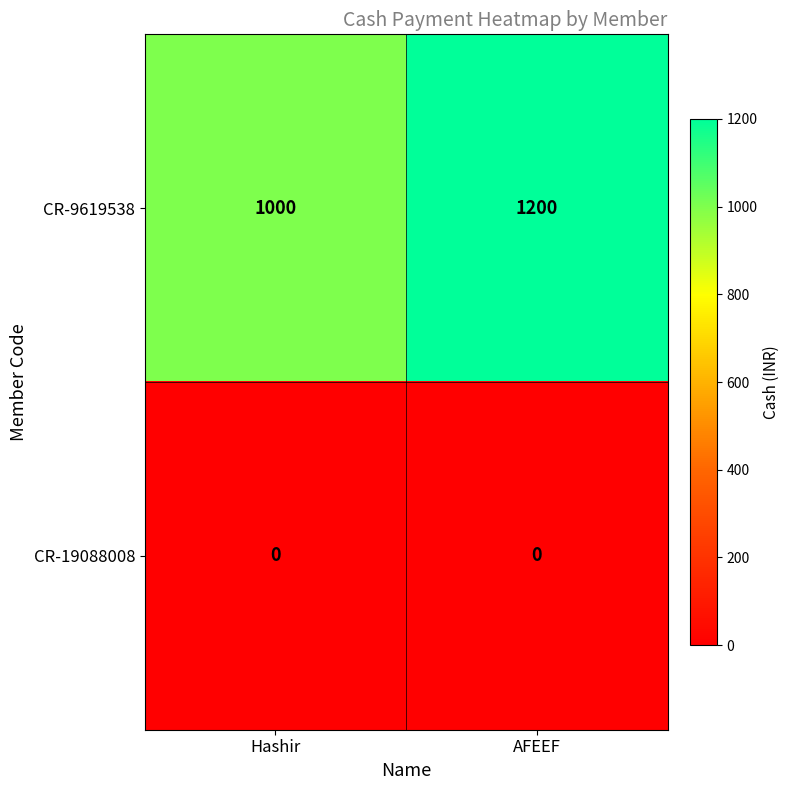

Where is CR-9619538 nearest to the value 1100?

Hashir